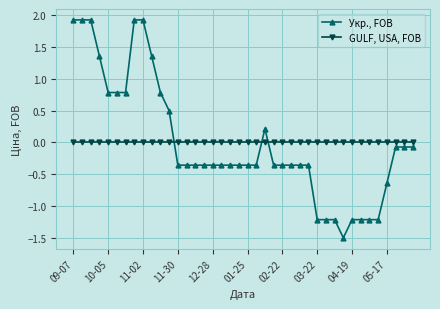

What is the difference between the second highest and second lowest values in the Укр., FOB series?

3.1